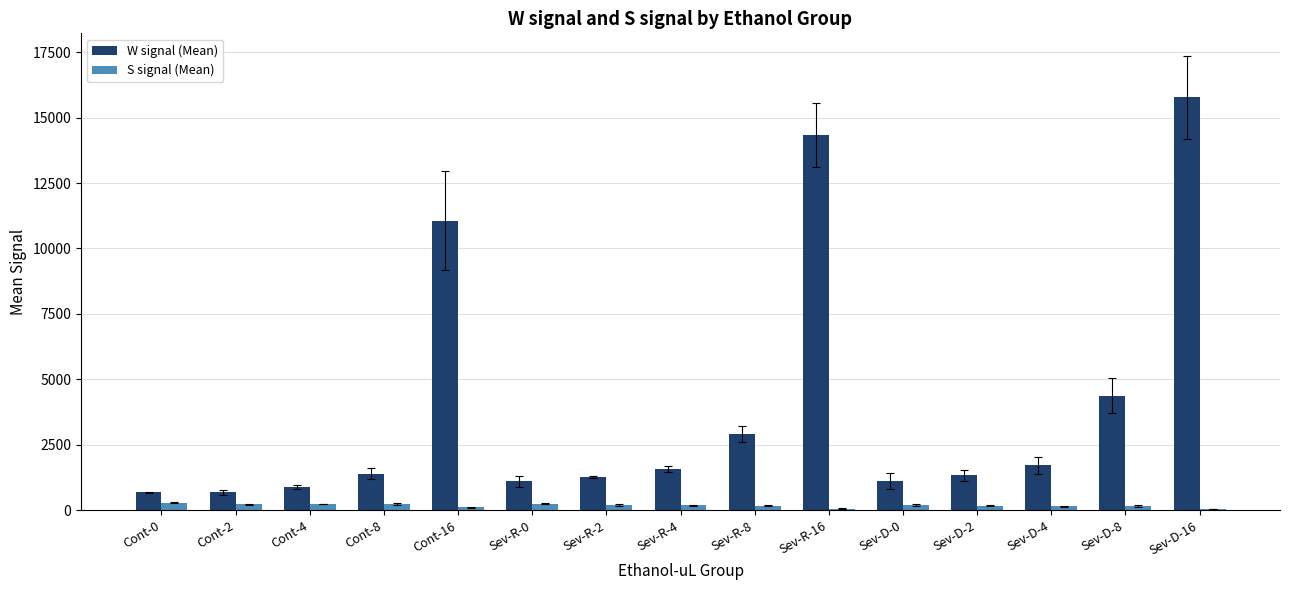

What is the difference between the S signal (Mean) values at Sev-R-8 and Sev-D-0?

39.3